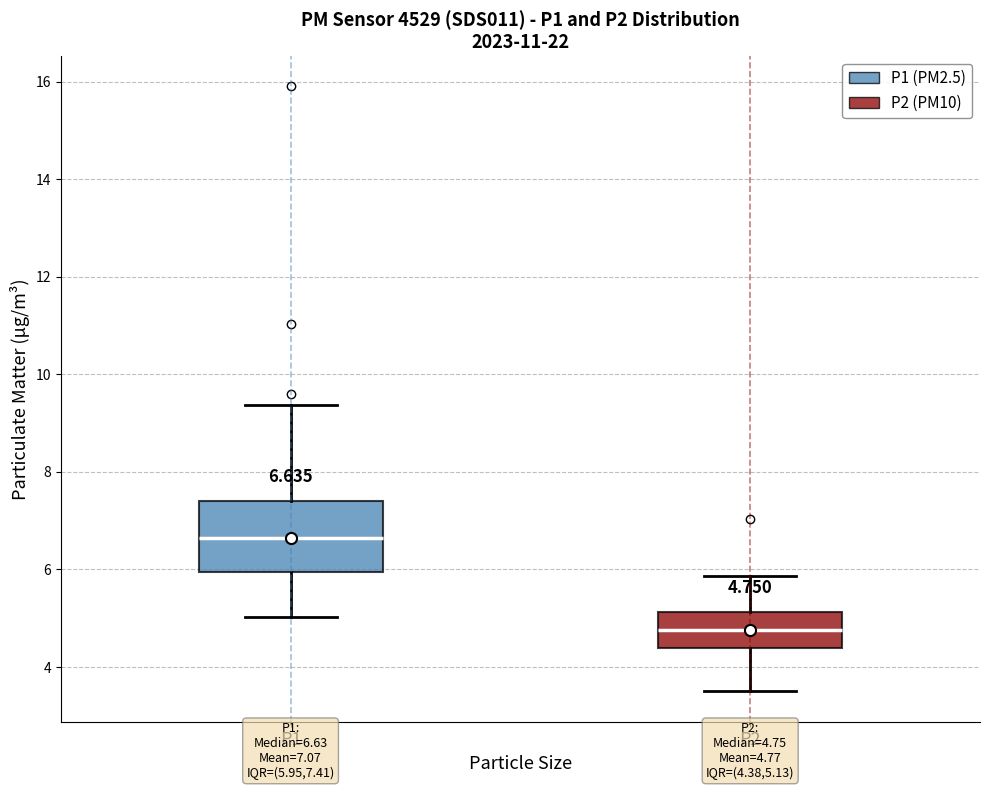

Comparing the boxes themselves (not the whiskers), which one is the tallest?

P1